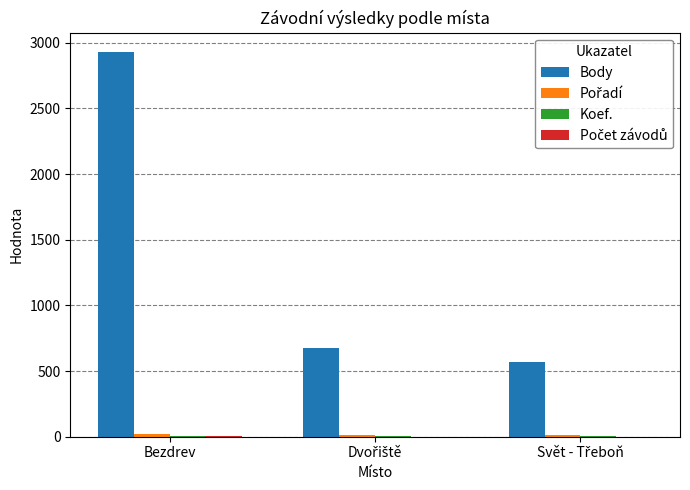

Which category has the highest value across all series?

Bezdrev